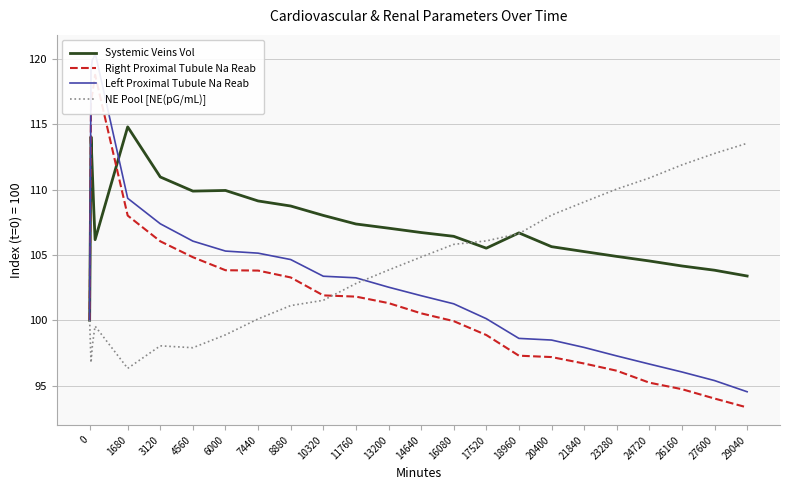

What is the value of the NE Pool [NE(pG/mL)] point at the 3rd from the left?

98.0